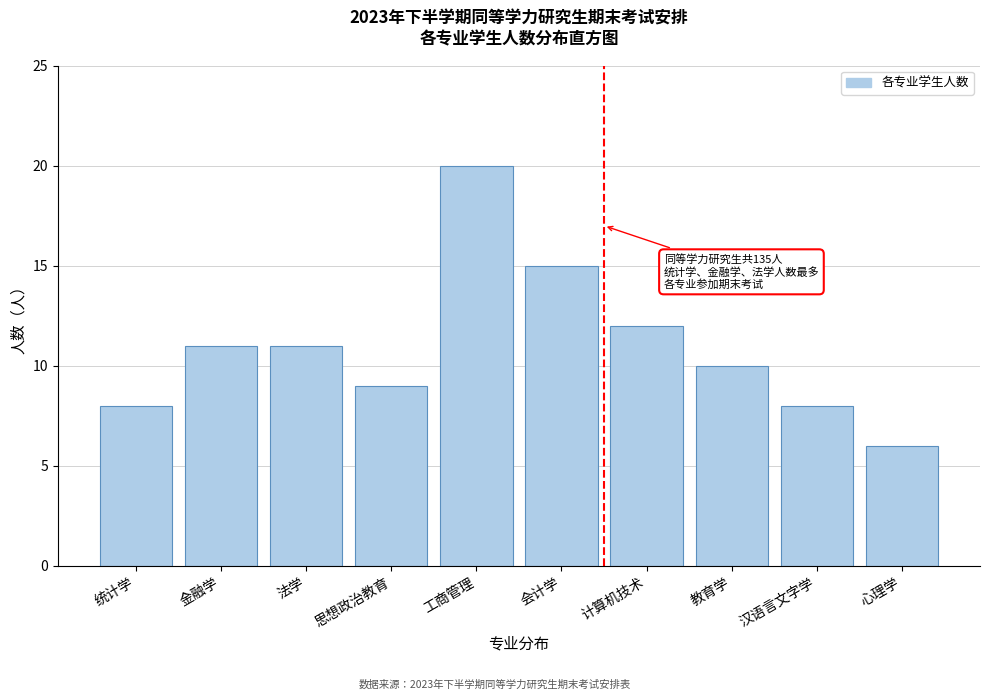

Reading right to left, what are all the values shown in this chart?

心理学=6	汉语言文字学=8	教育学=10	计算机技术=12	会计学=15	工商管理=20	思想政治教育=9	法学=11	金融学=11	统计学=8